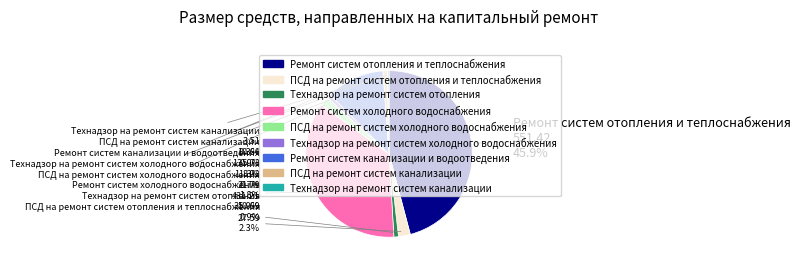

Is it true that Ремонт систем холодного водоснабжения is 36% of the pie?

True